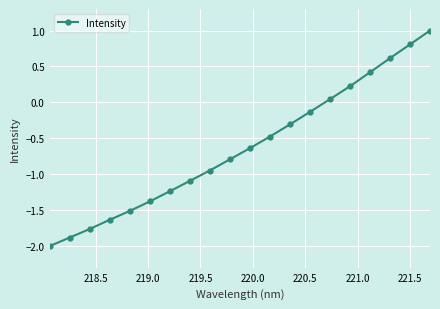

What is the greatest value displayed?

1.0